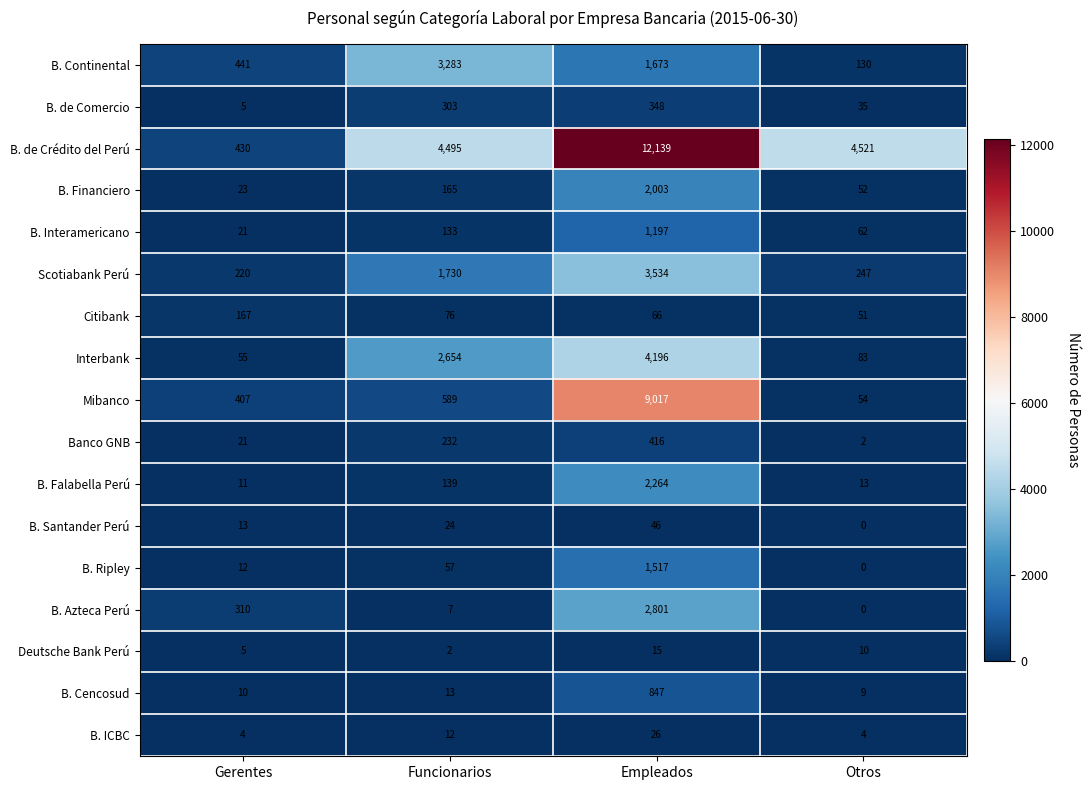

What is the total value across all series at Gerentes?

2155